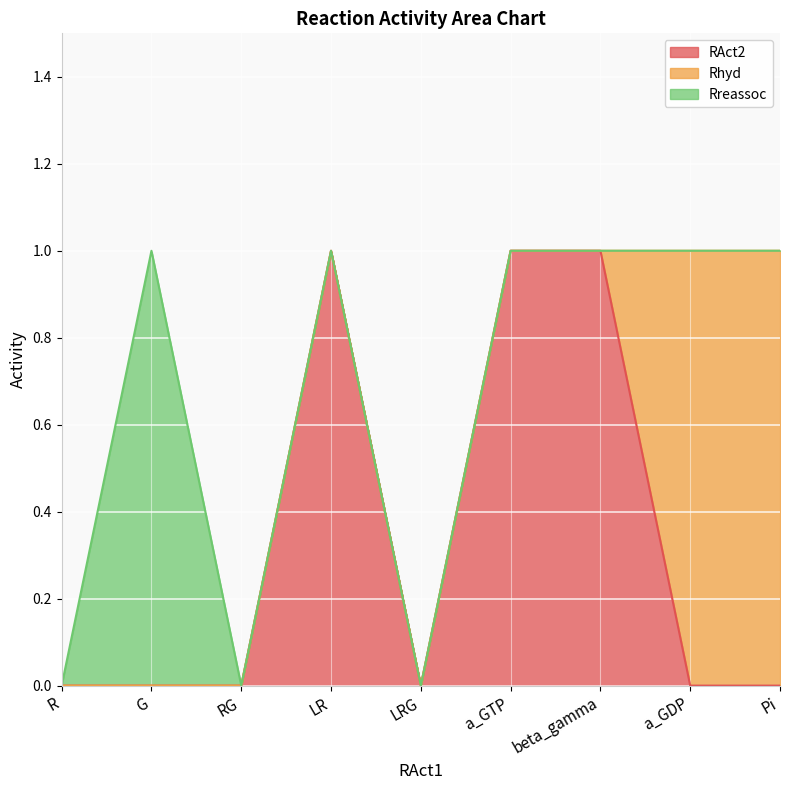

True or false: RAct2 has a value of 1 at LR.

True